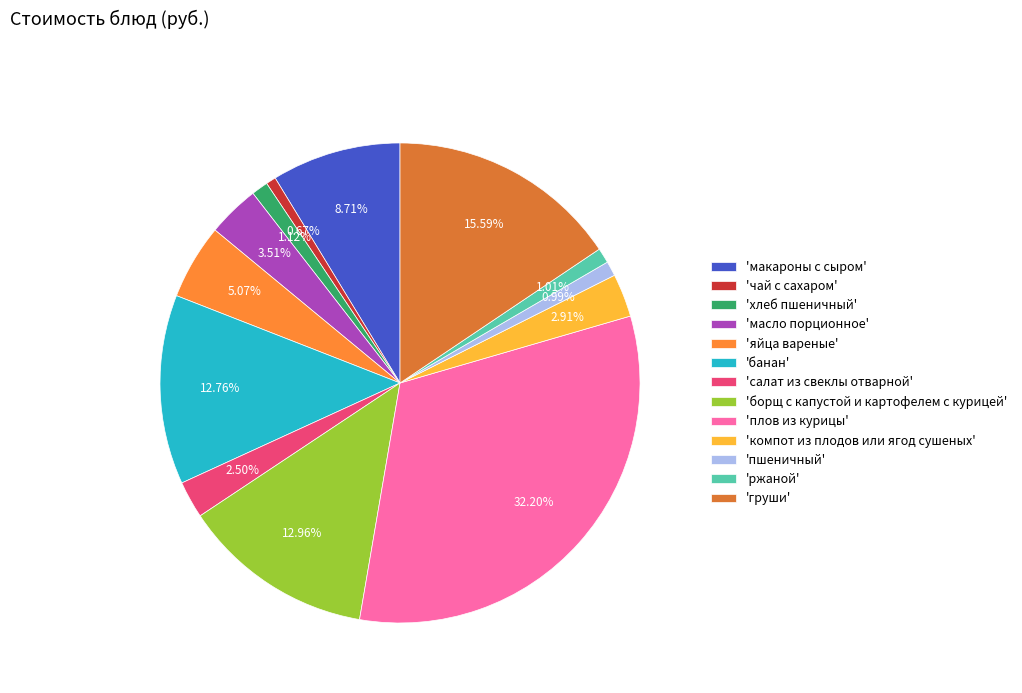

How many slices are in this pie chart?

13